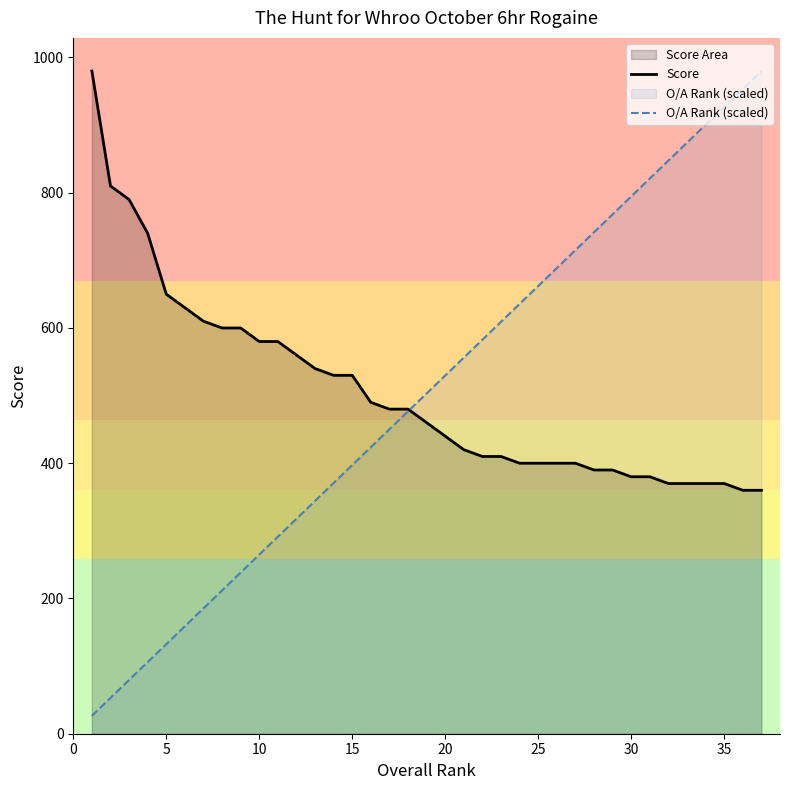

How many data points in O/A Rank (scaled) are less than 503?

18